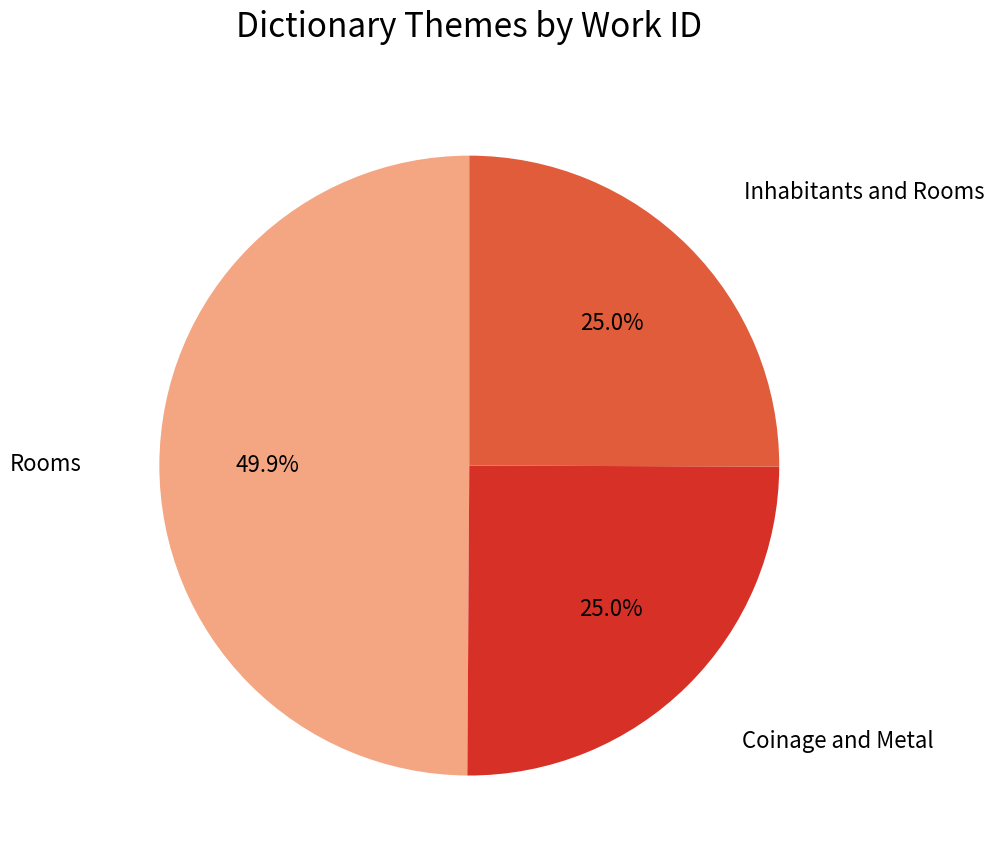

Approximately how many times larger is the value at Inhabitants and Rooms compared to Rooms?

0.5